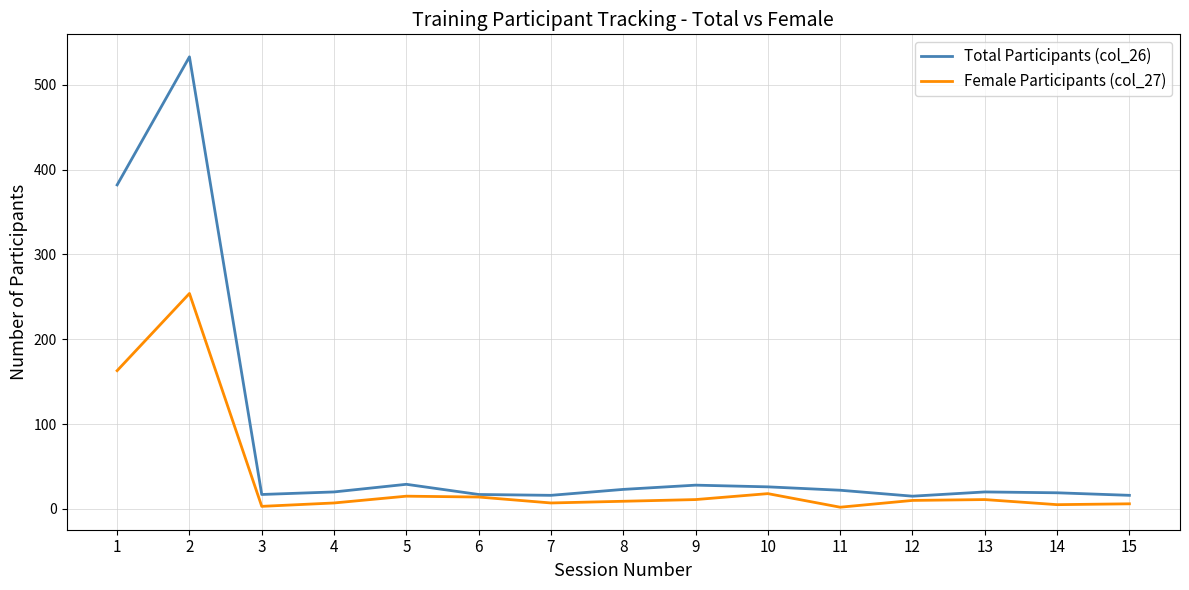

True or false: Total Participants (col_26) has more than 2 interior local peaks.

True